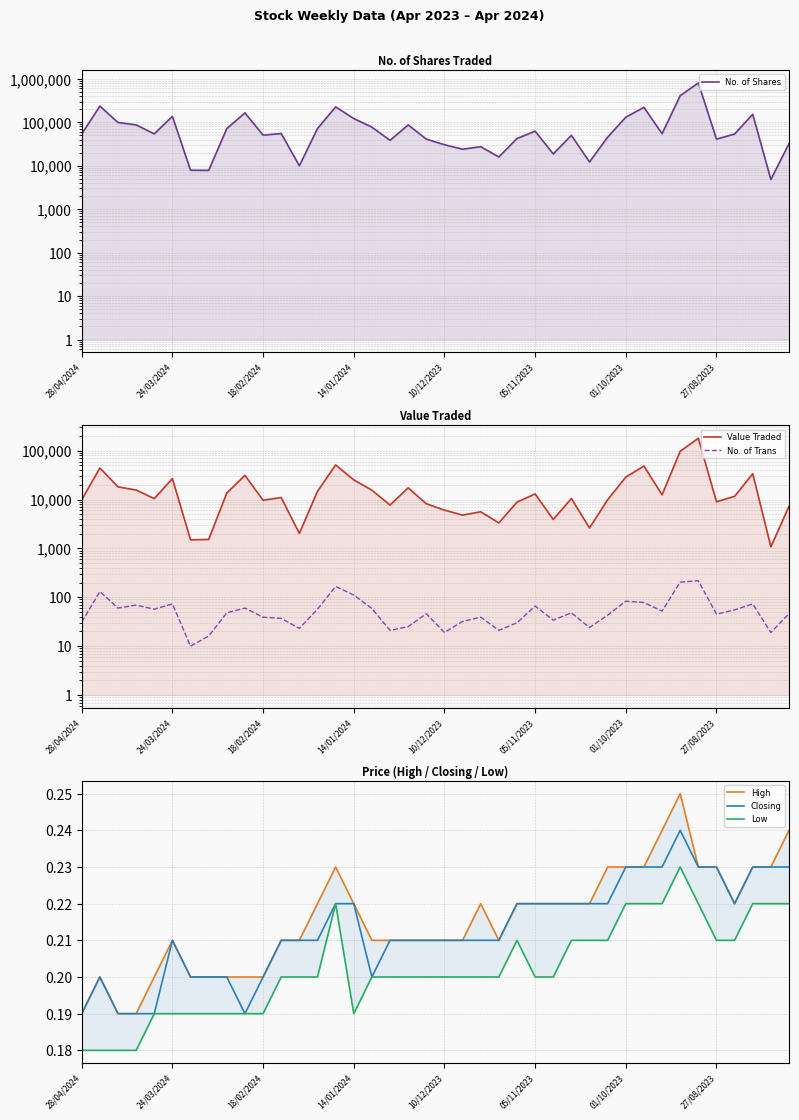

True or false: Closing has a value of 0.3 at 28/04/2024.

False